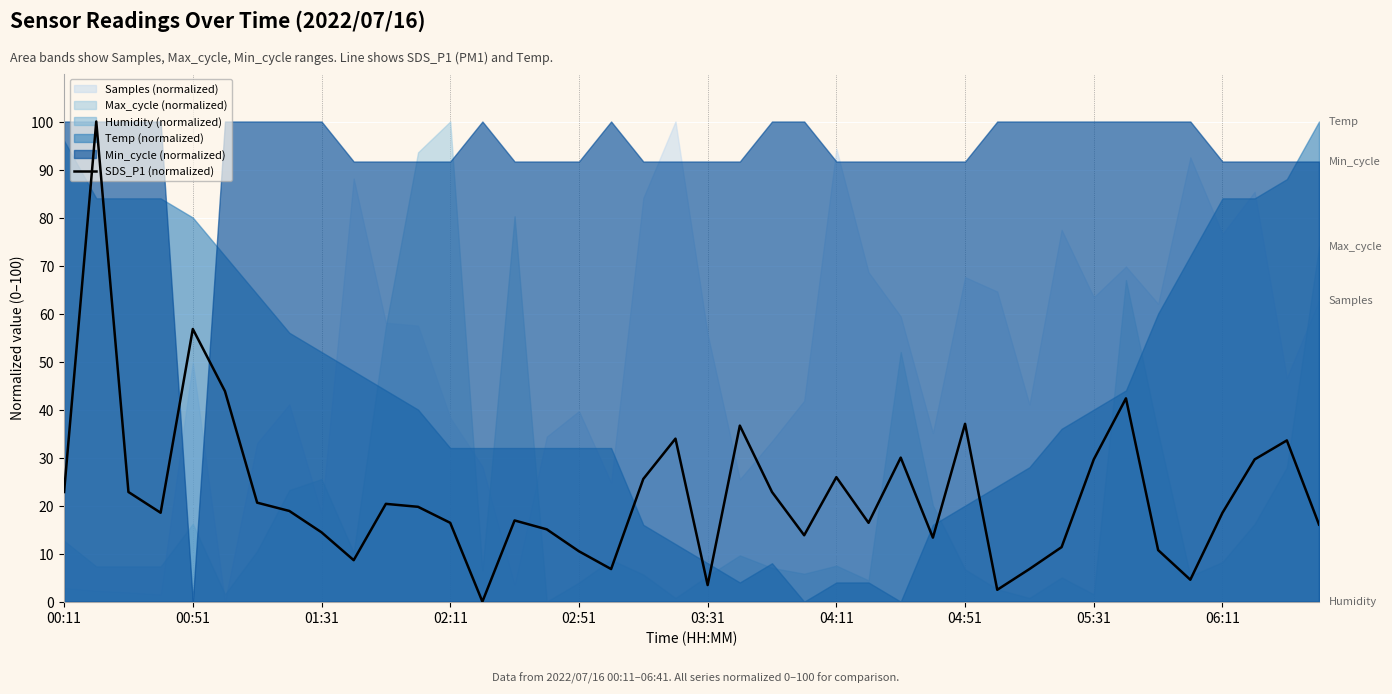

How many lines are shown in the chart?

1